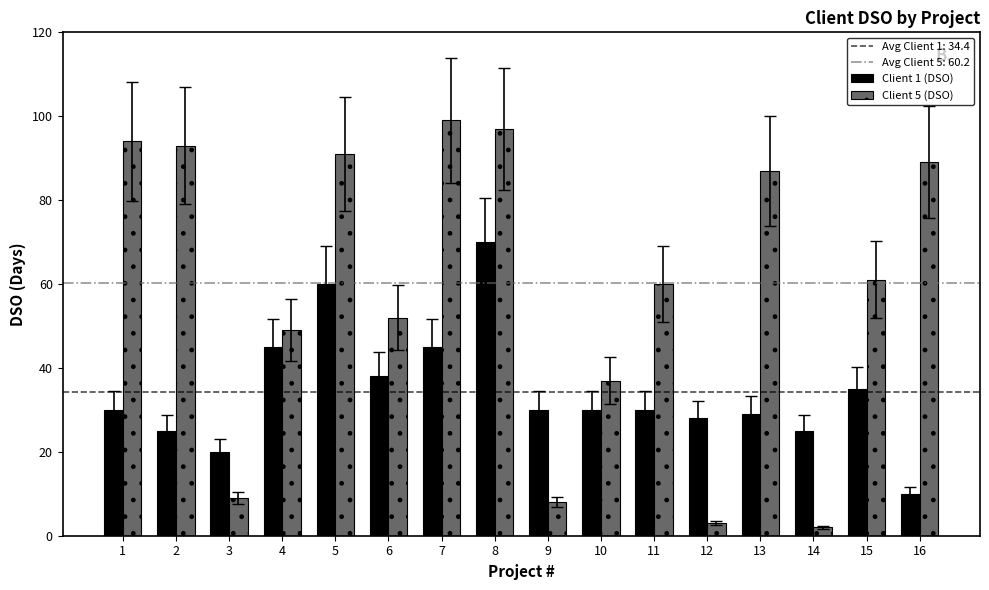

What is the approximate value of Client 5 (DSO) at 4?

49